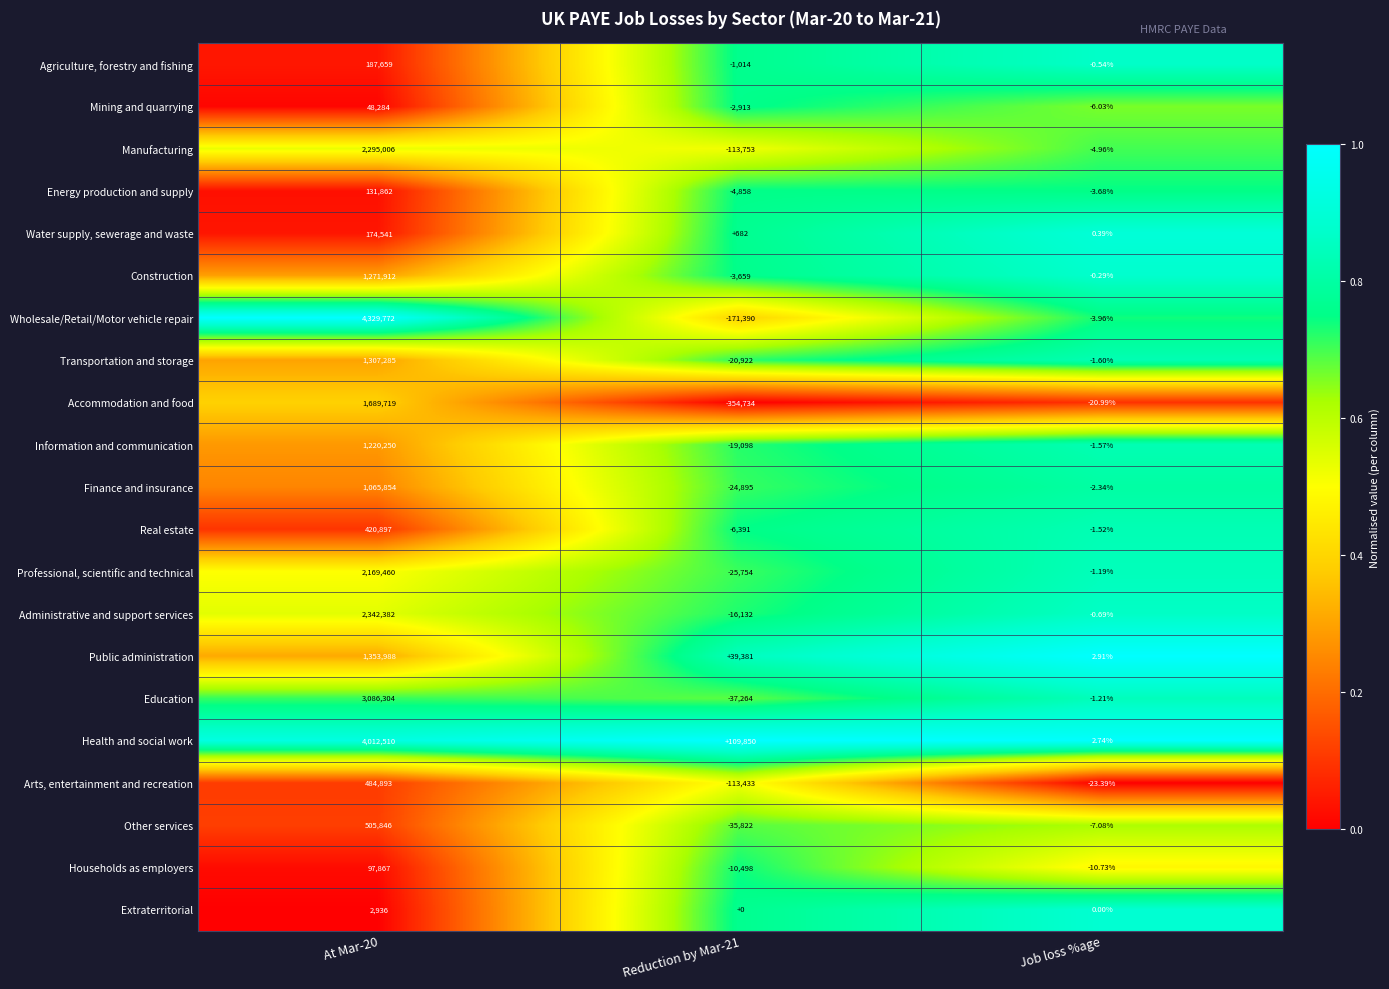

List the series in order of their peak value, highest first.

Wholesale/Retail/Motor vehicle repair, Health and social work, Education, Administrative and support services, Manufacturing, Professional, scientific and technical, Accommodation and food, Public administration, Transportation and storage, Construction, Information and communication, Finance and insurance, Other services, Arts, entertainment and recreation, Real estate, Agriculture, forestry and fishing, Water supply, sewerage and waste, Energy production and supply, Households as employers, Mining and quarrying, Extraterritorial